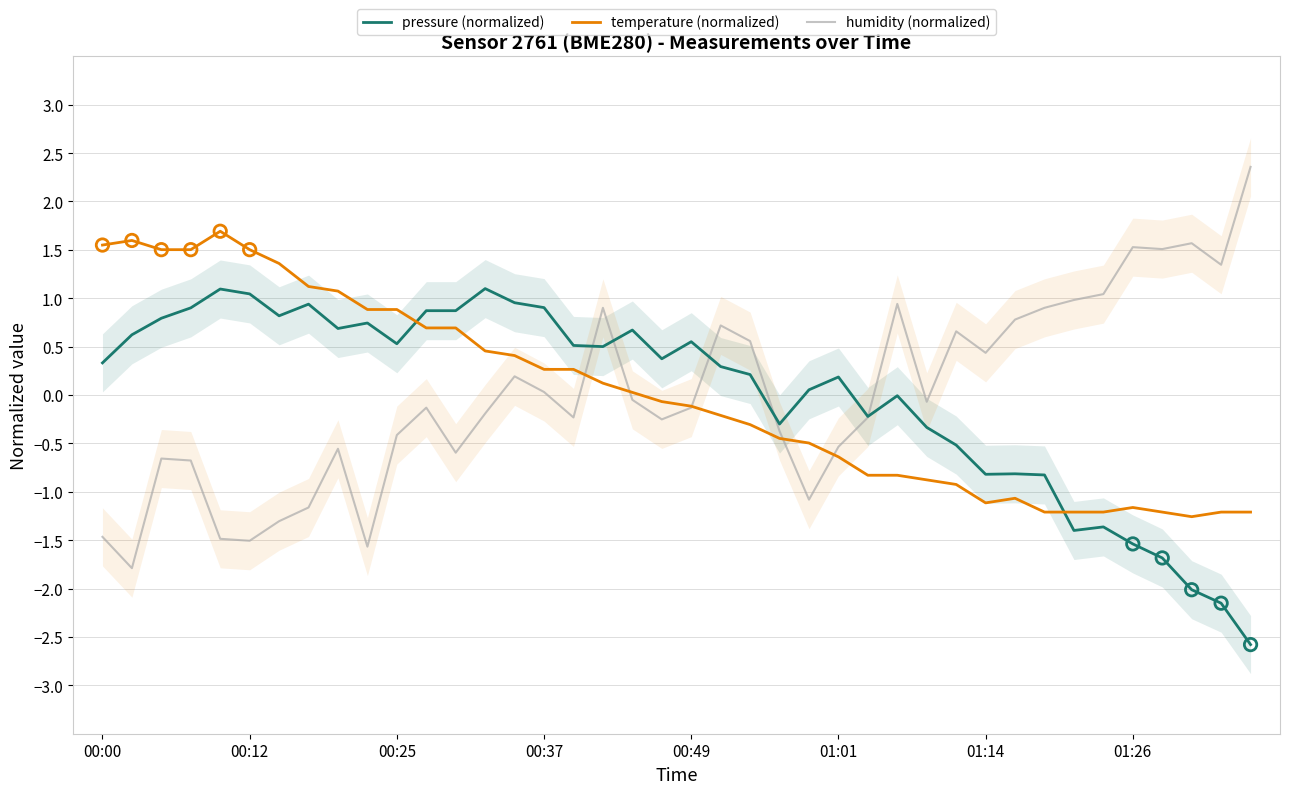

At how many categories does at least one series exceed -1?

40